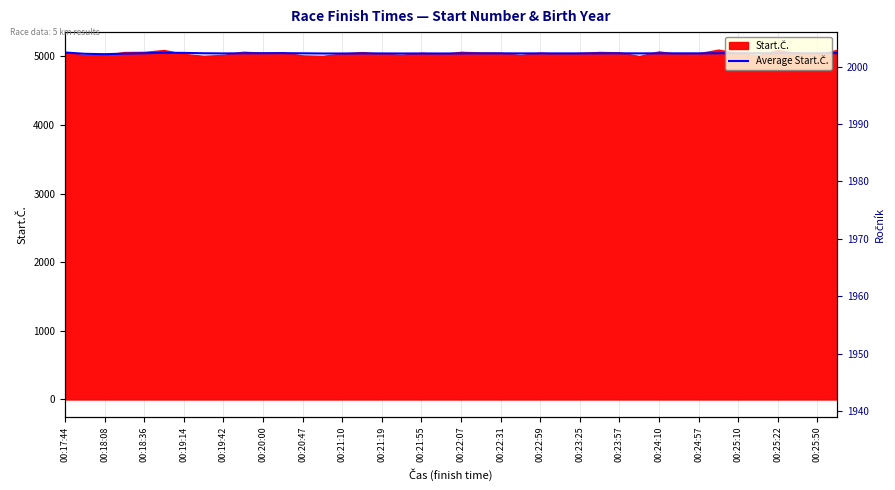

What is the change in value from 31 to 38?

+1.7